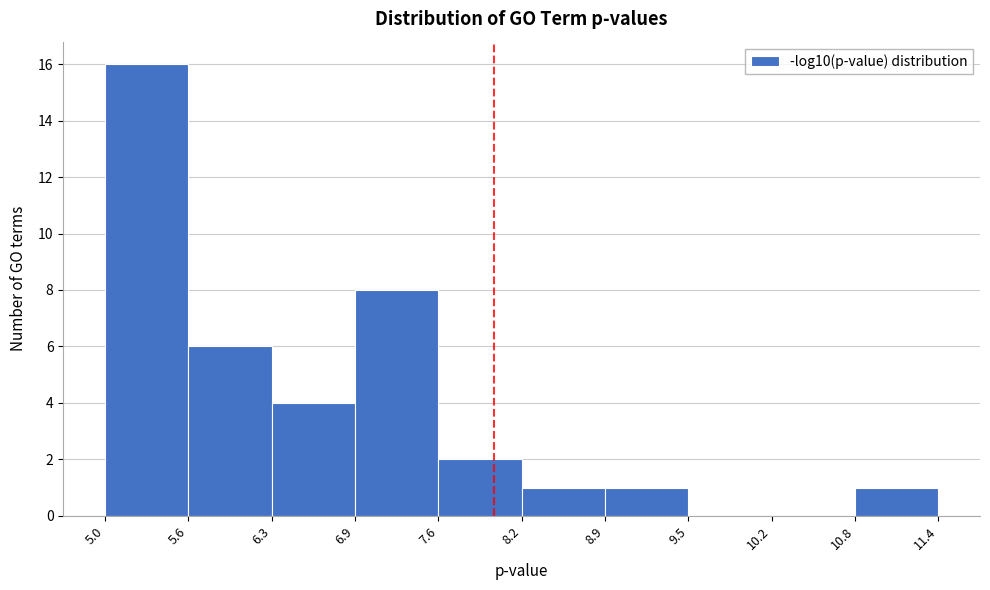

How tall is the bar that spans 5.0 to 5.6 on the x-axis? The values are not printed on the chart, so give them approximately, as read against the axis.

16